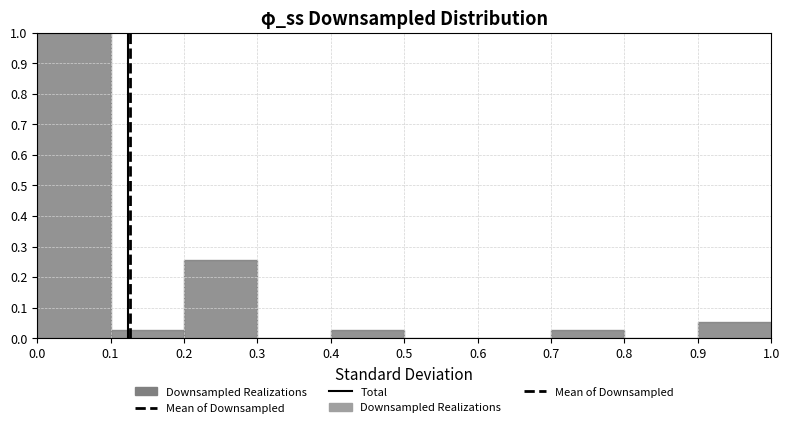

Over which range of the x-axis is the bar tallest?

0.0 to 0.1